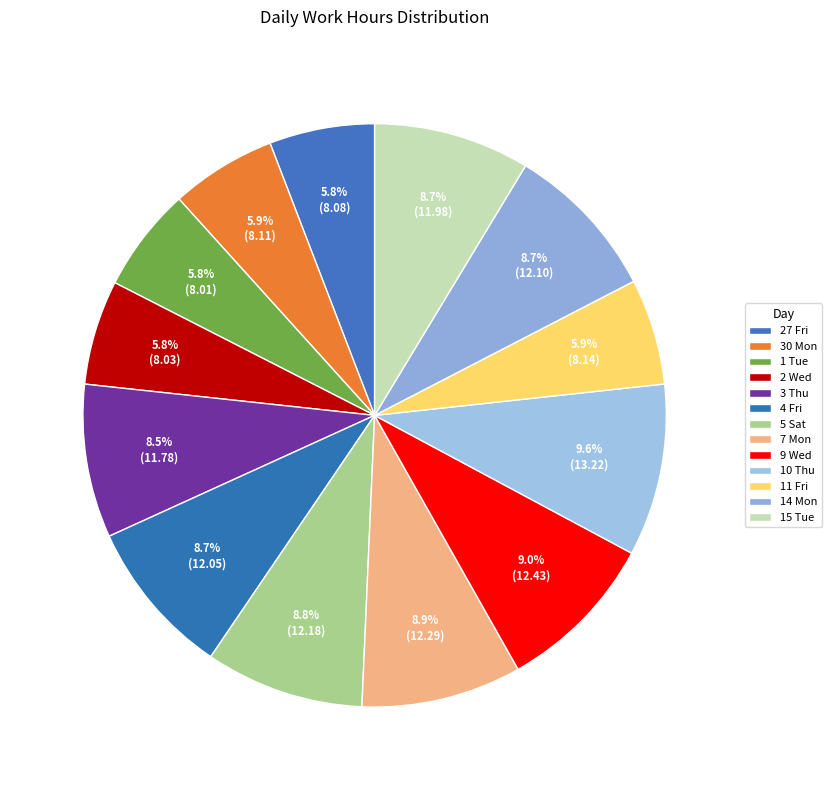

Count the number of slices in the pie.

13